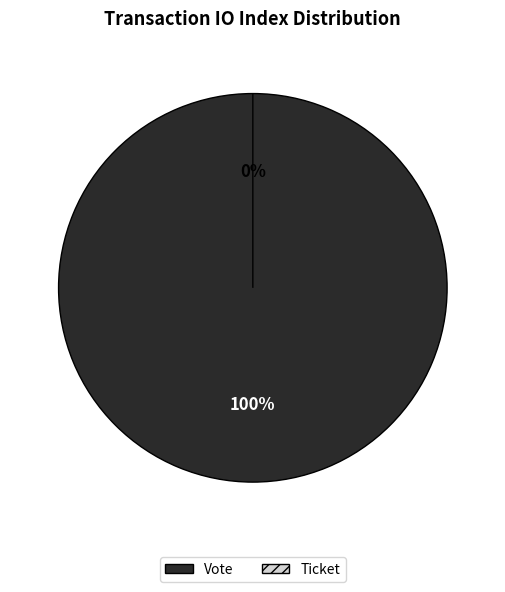

Count the number of slices in the pie.

2